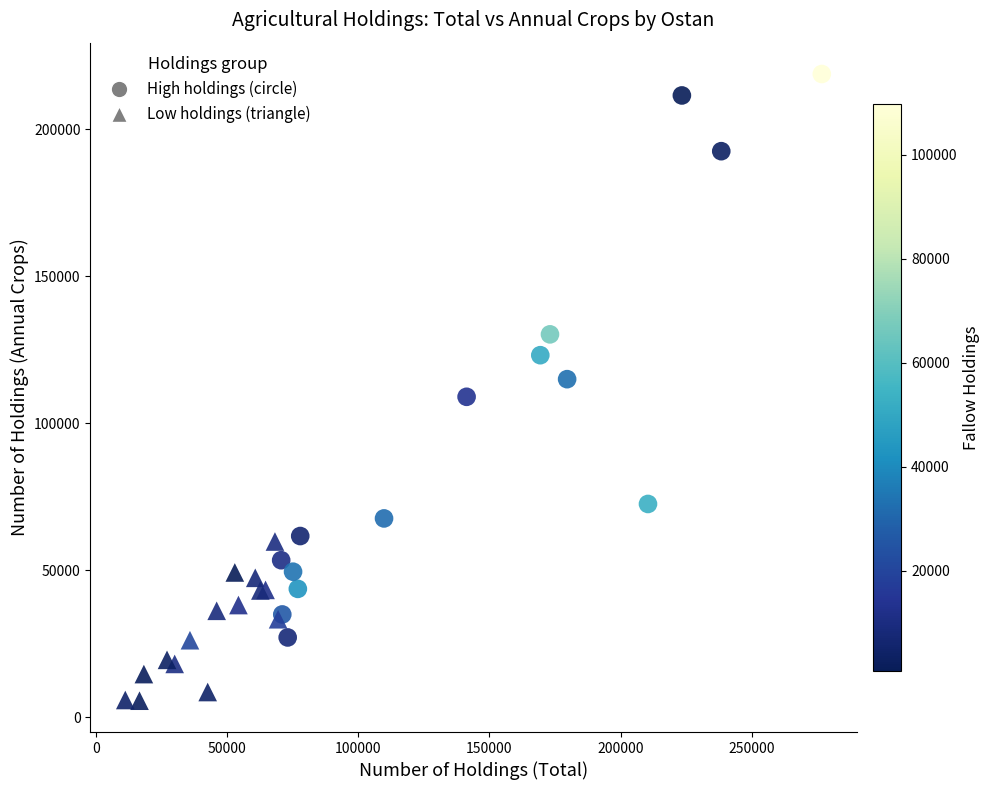

Which series contains the highest Y value?

High holdings (circle)